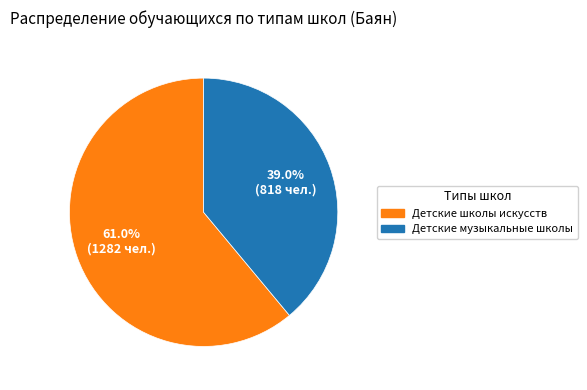

Is there any slice that represents more than half of the pie?

Yes